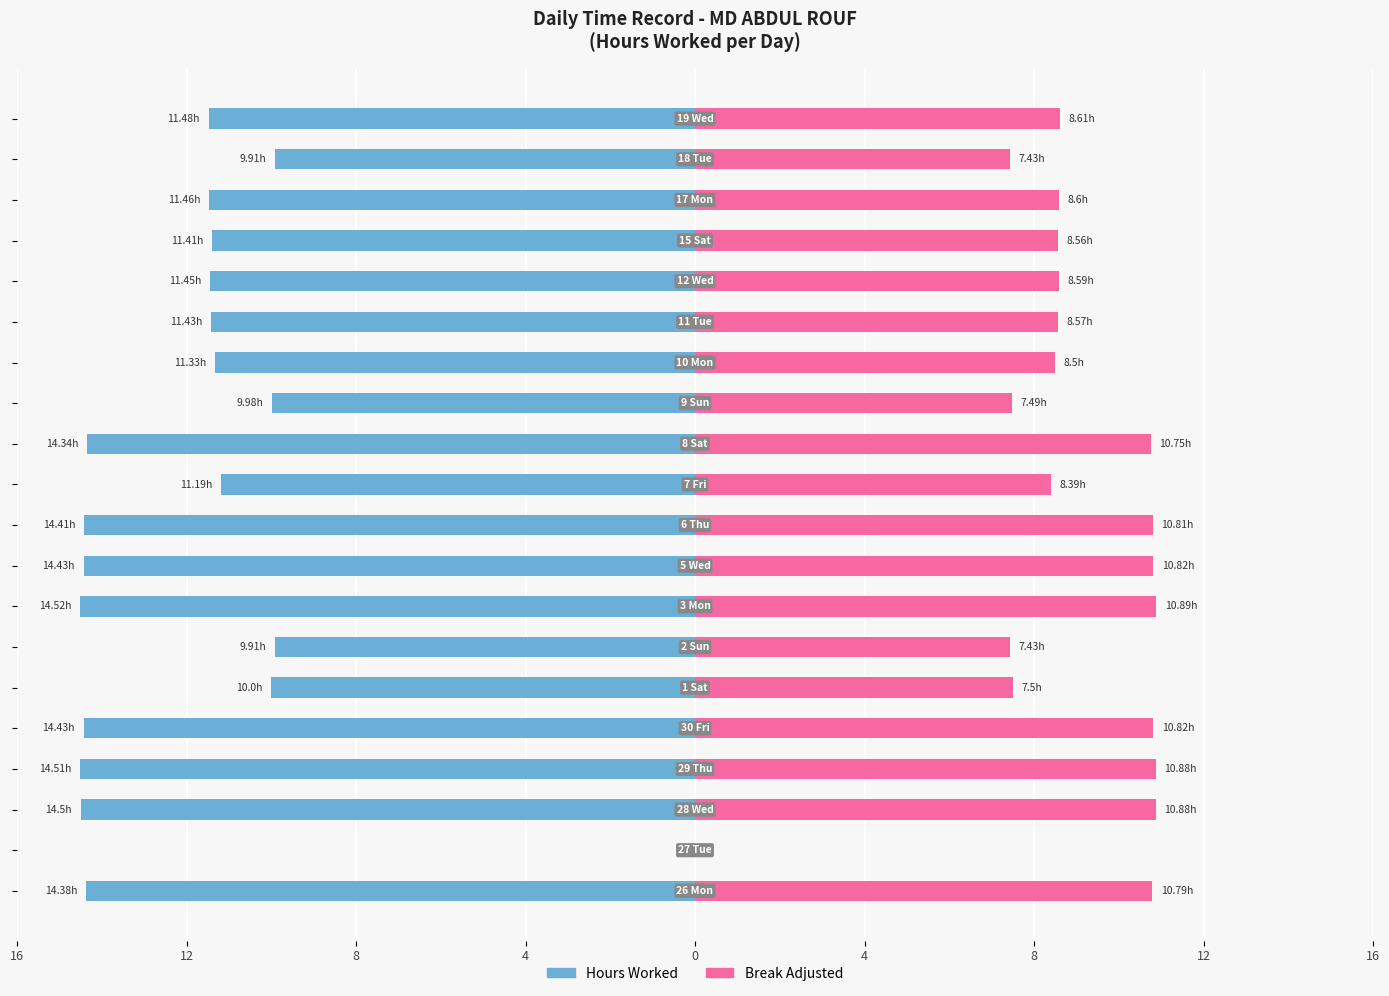

The value of Hours Worked at 12 Wed is 11.4. True or false?

True